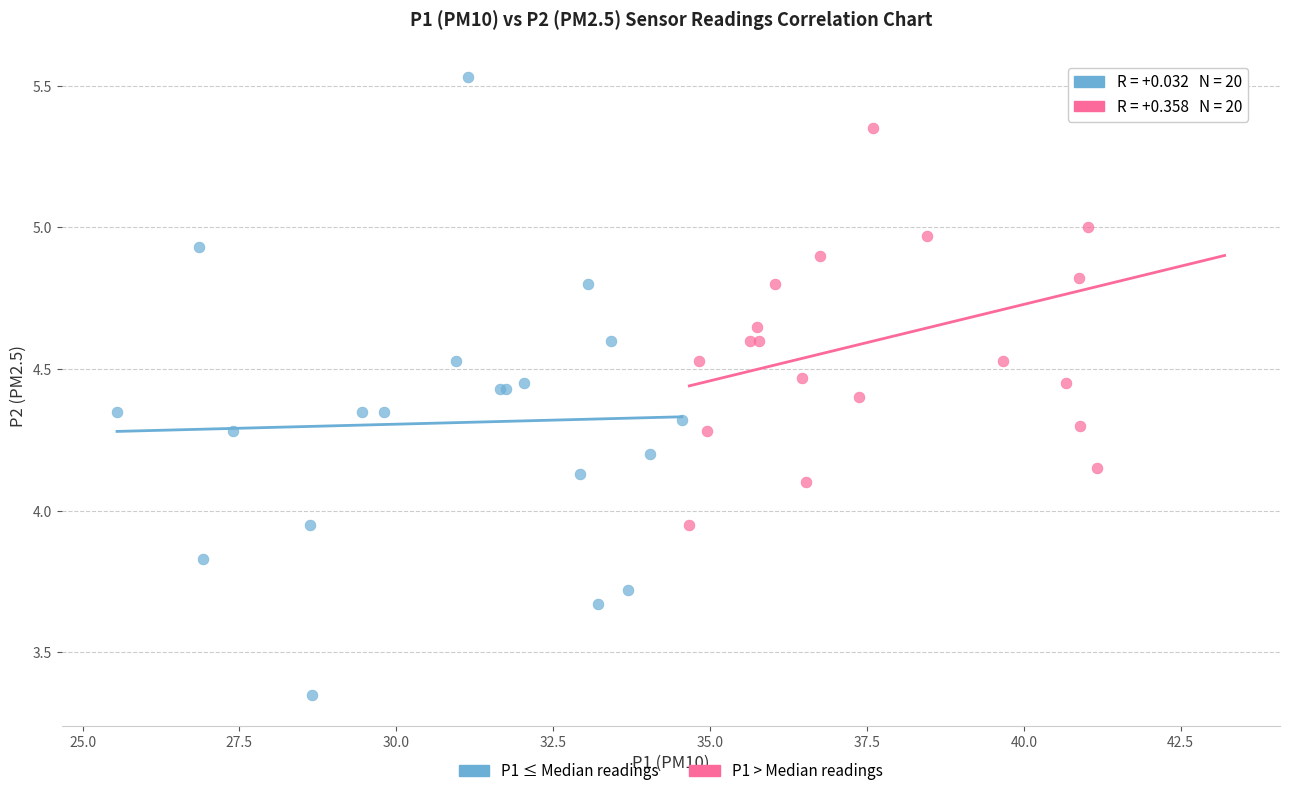

Which series contains the lowest Y value?

P1 ≤ Median readings